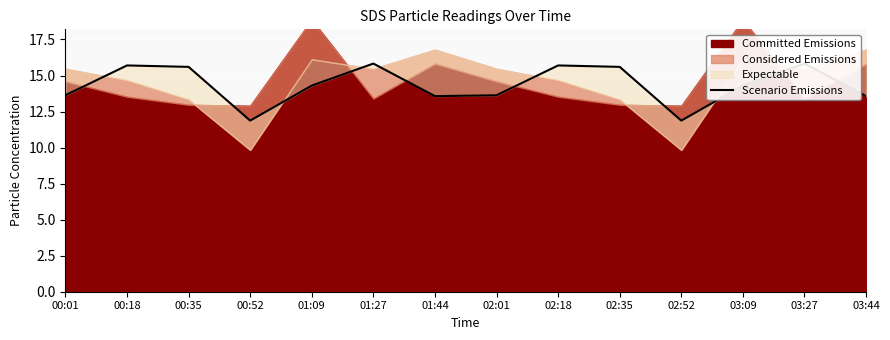

Which has a higher value, 00:35 or 00:01?

00:35